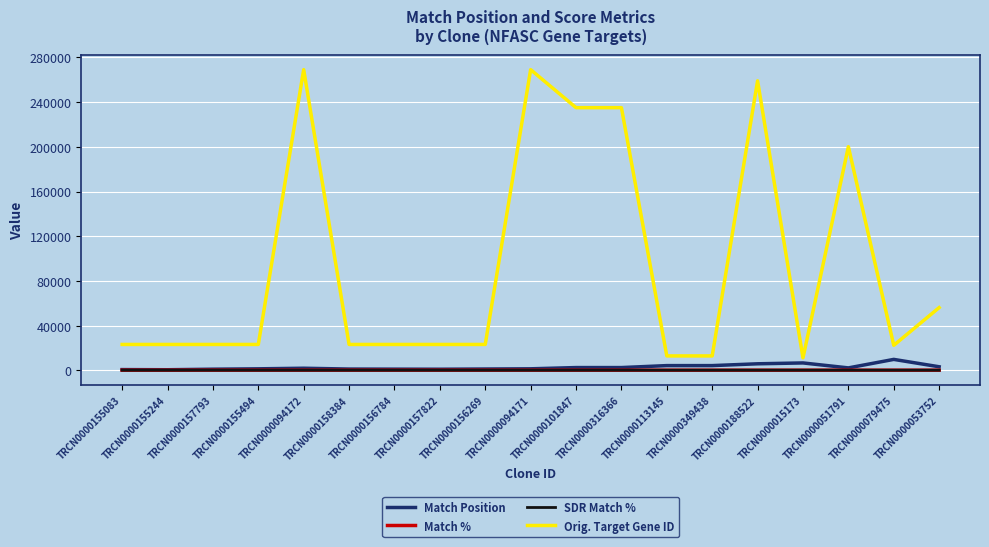

Which series has the largest total across all categories?

Orig. Target Gene ID